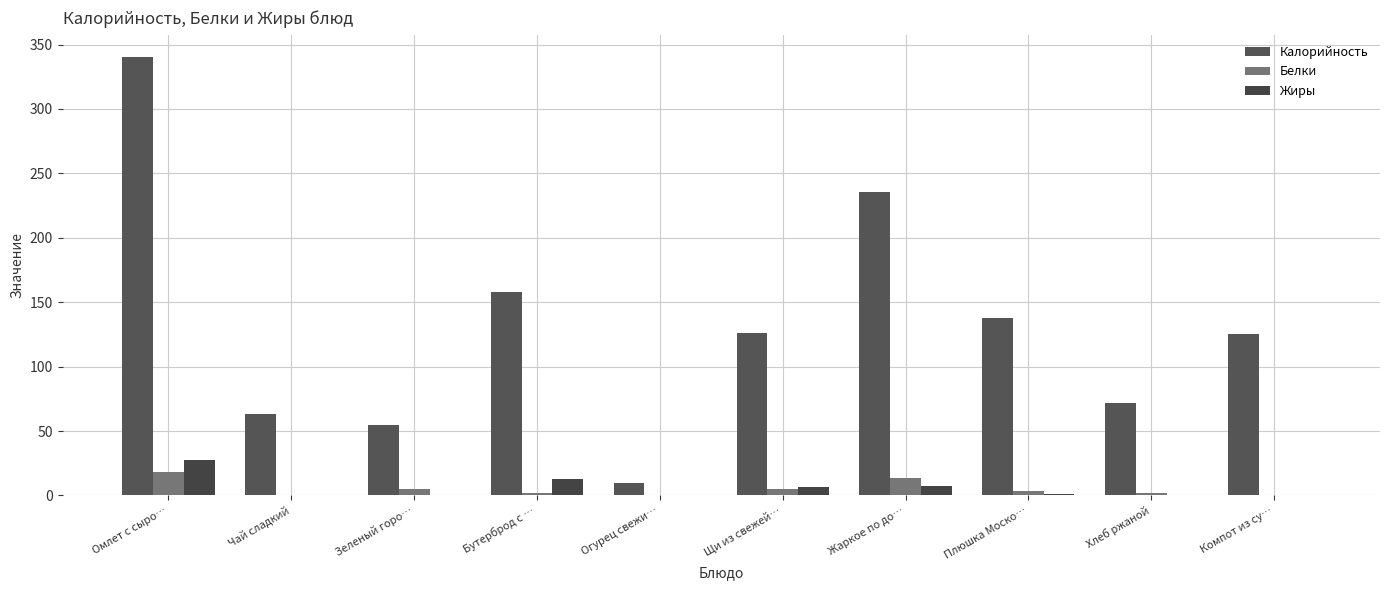

Reading left to right, list all the values displayed in this chart.

Калорийность: 340.5	63.0	55.0	158.0	9.6	126.4	235.8	138.0	72.0	125.0
Белки: 18.6	0.3	5.0	1.6	0.3	5.1	13.3	3.2	2.3	0.6
Жиры: 27.9	0.0	0.2	12.6	0.0	6.9	7.3	1.0	0.4	0.2